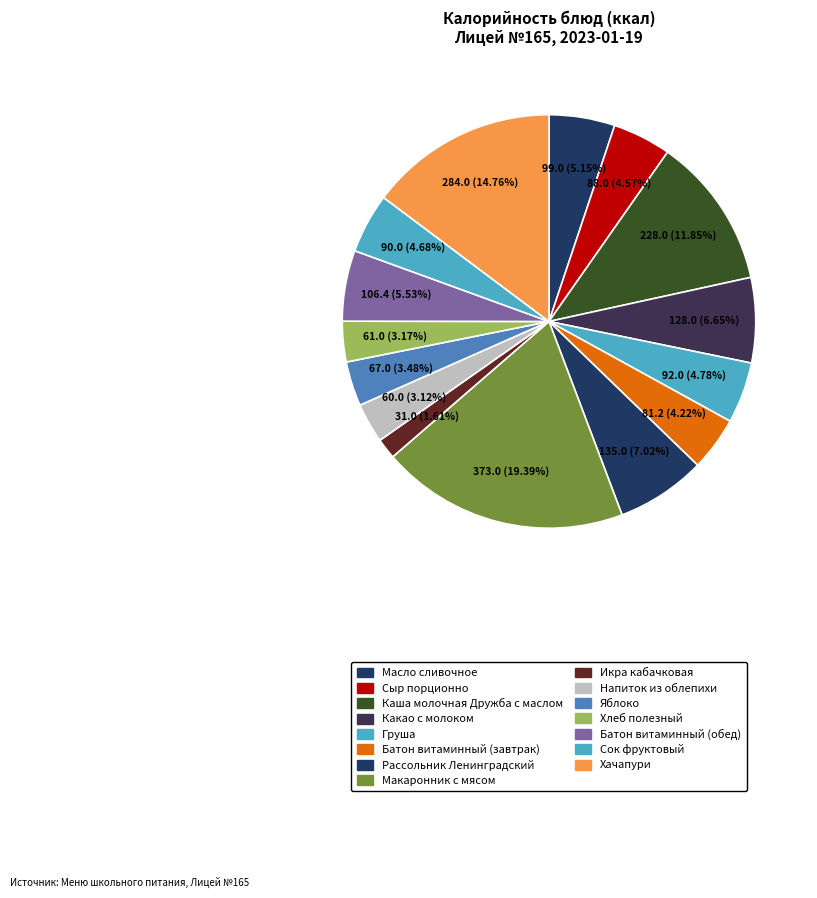

What is the smallest slice in the pie chart?

Икра кабачковая